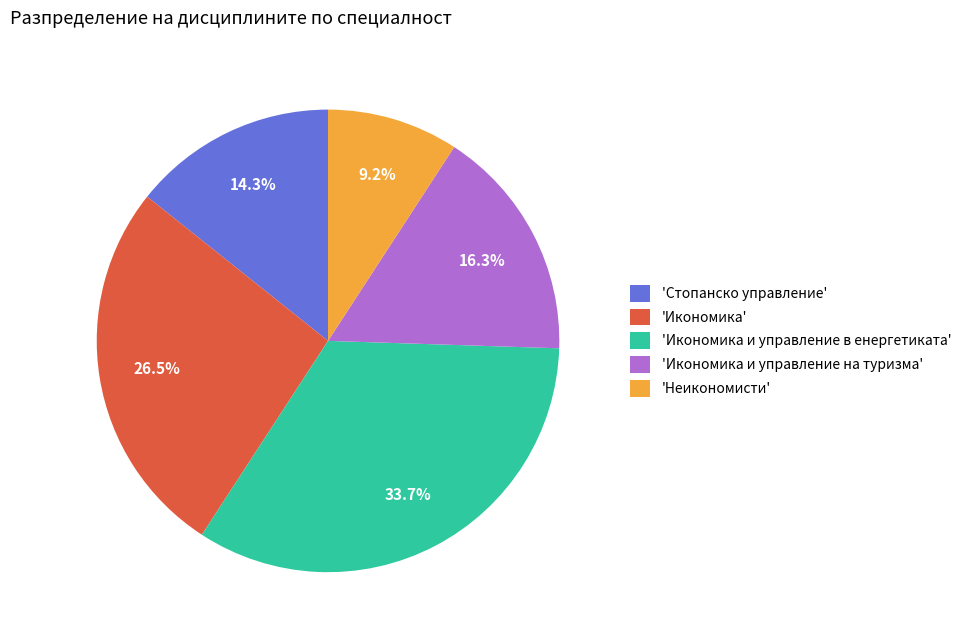

What percentage do 'Икономика и управление в енергетиката' and 'Неикономисти' together represent?

42.9%